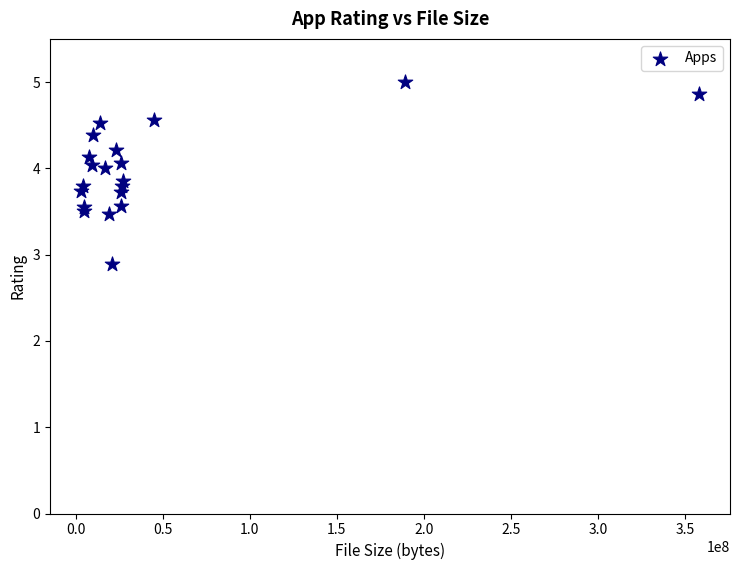

What Y value in the scatter plot is closest to 3?

2.9